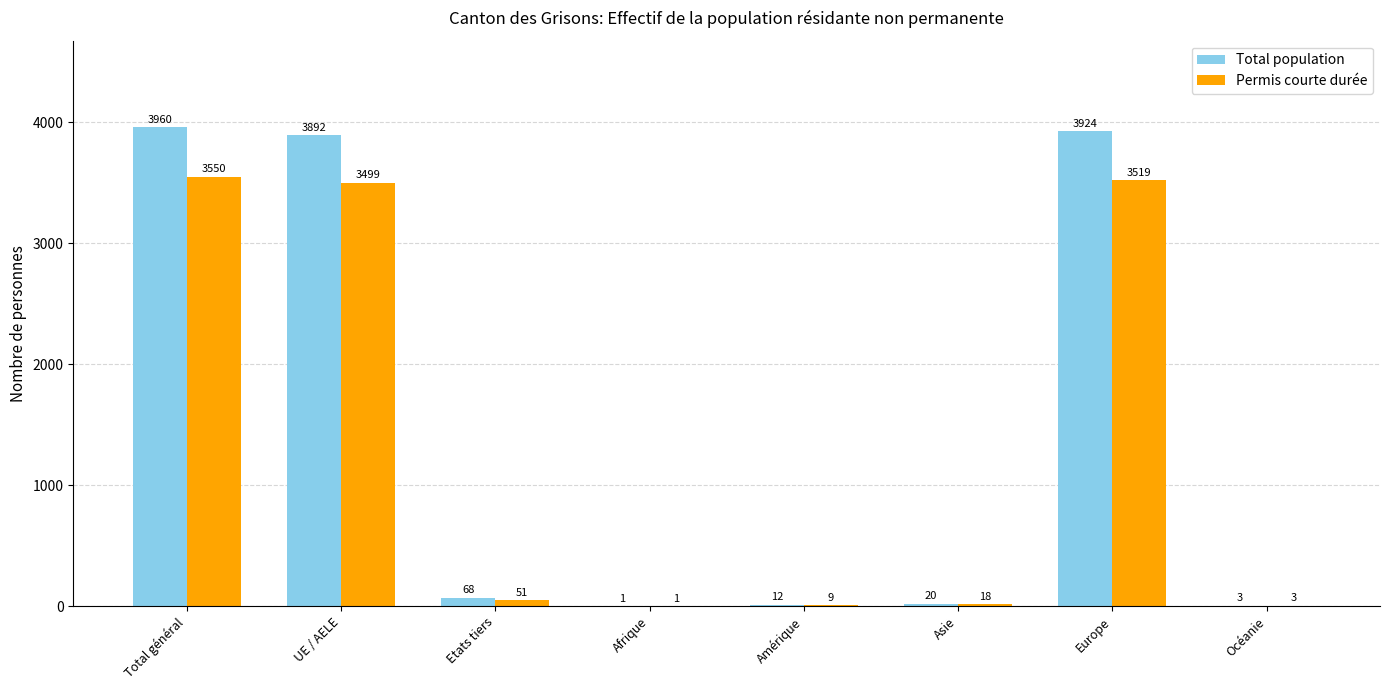

At which label does Total population reach its peak?

Total général